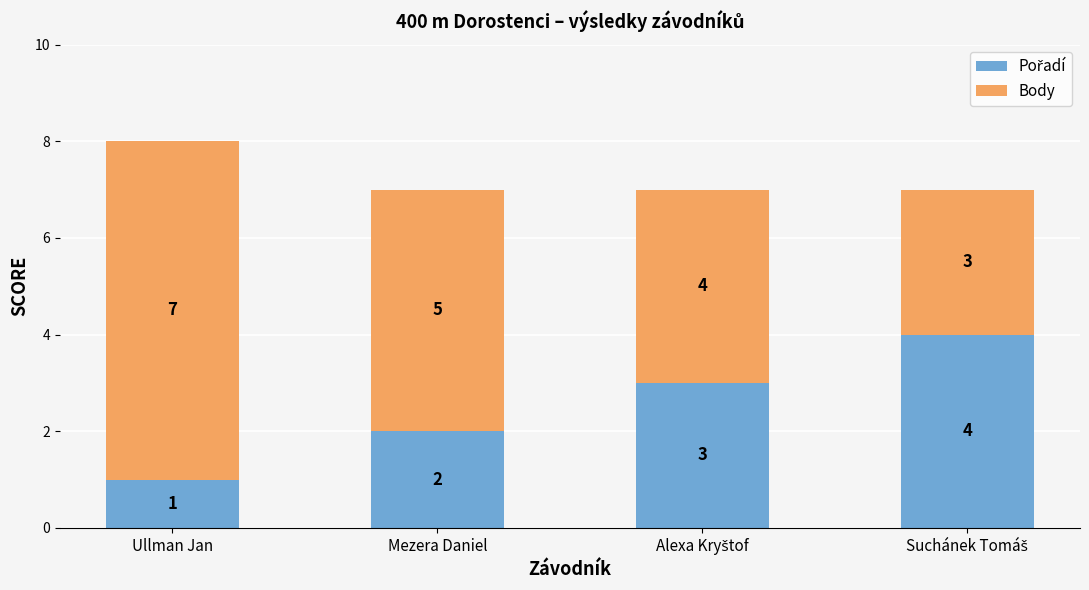

What is the total value across all series at Mezera Daniel?

7